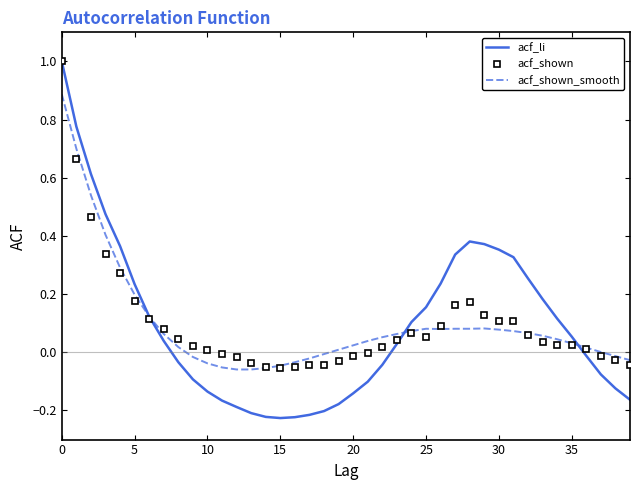

Which series has the widest spread of values?

acf_li